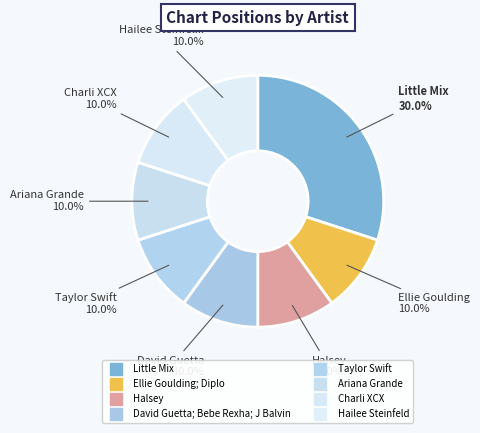

Count the number of slices in the pie.

8